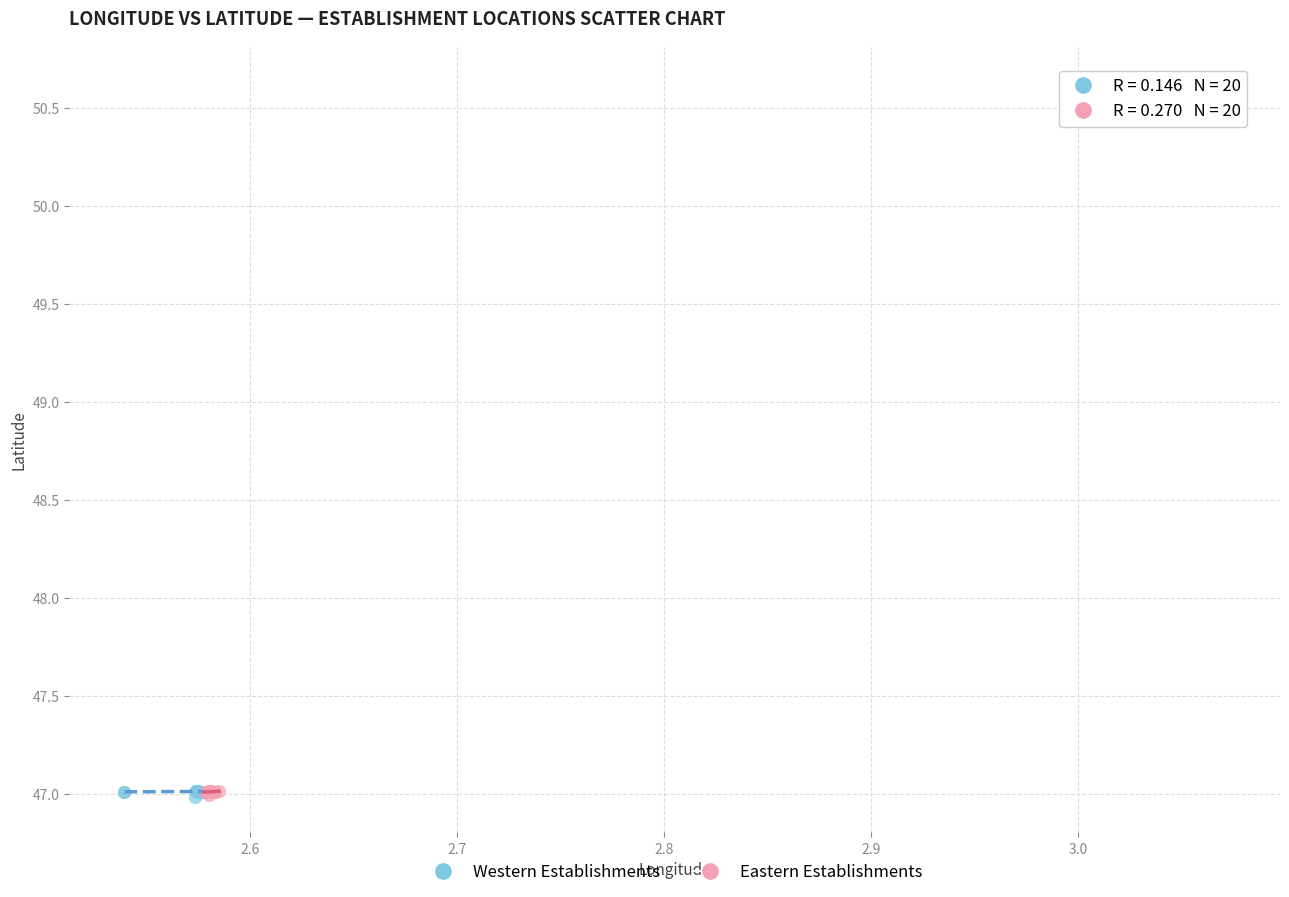

What are all the series names shown in the legend?

Western Establishments, Eastern Establishments